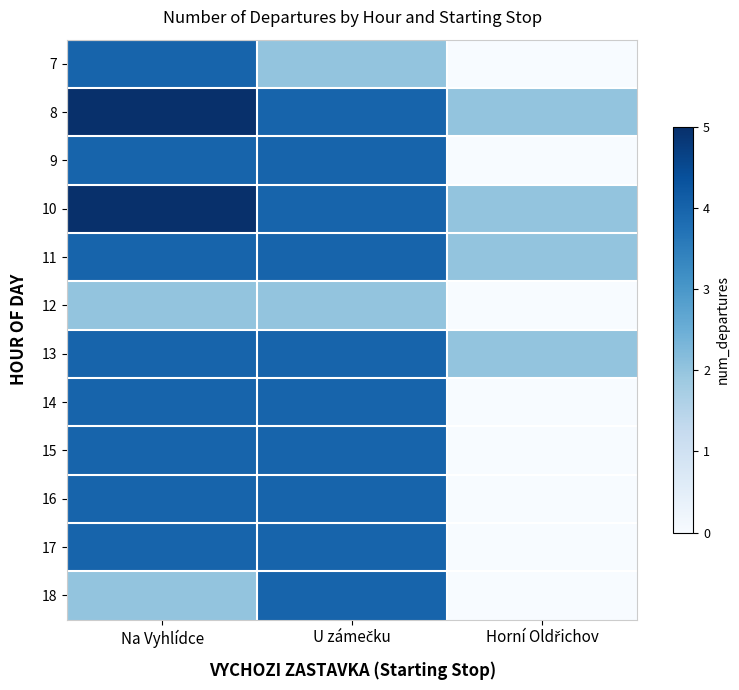

Which category has the lowest value across all series?

Horní Oldřichov